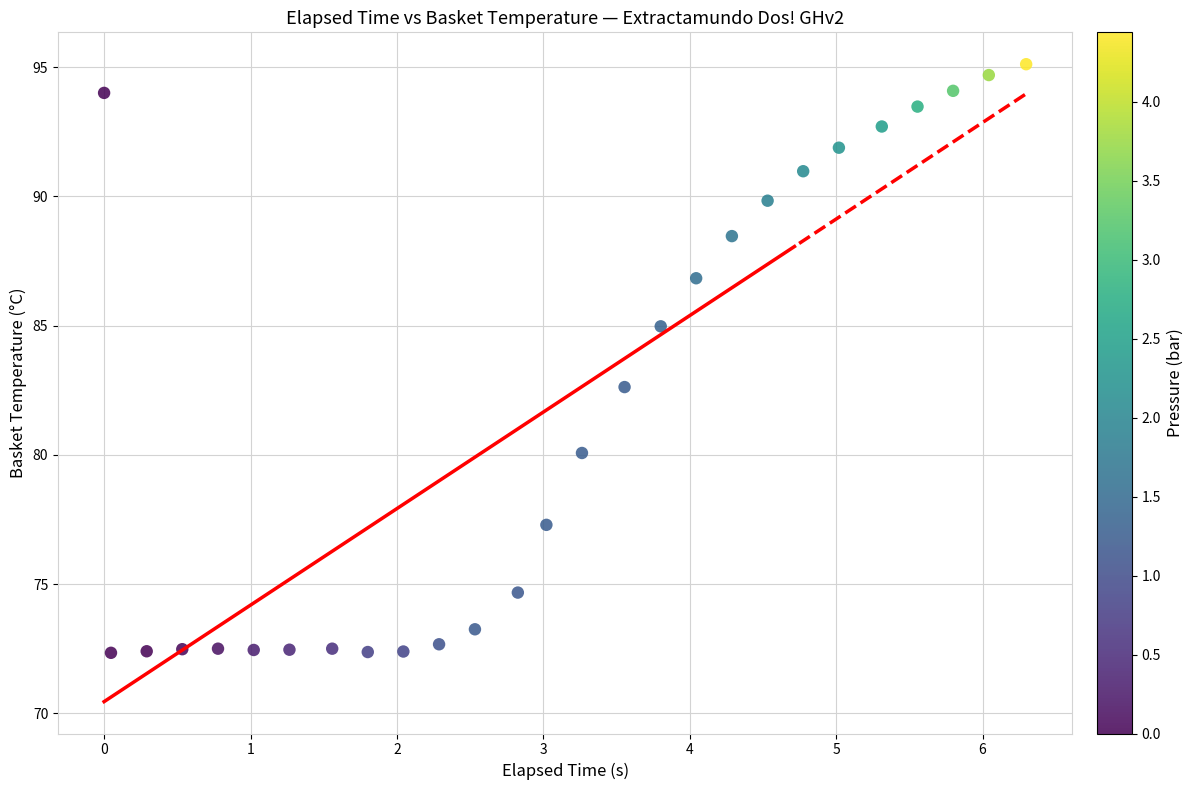

What is the range of X values (max minus min)?

6.3